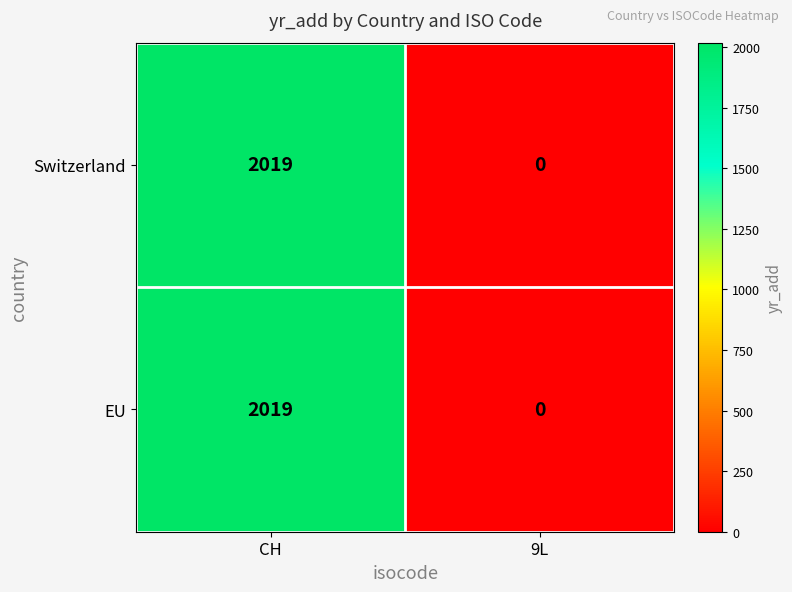

What is the sum of all EU values?

2019